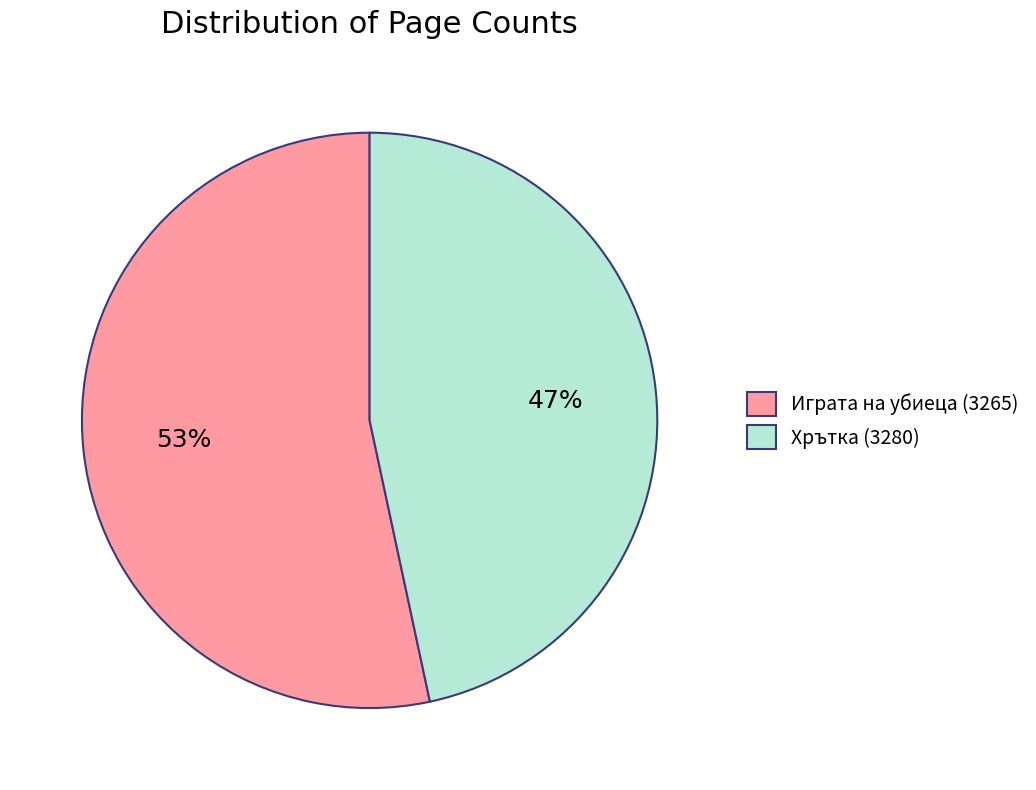

To the nearest percent, what is the average slice percentage?

50%